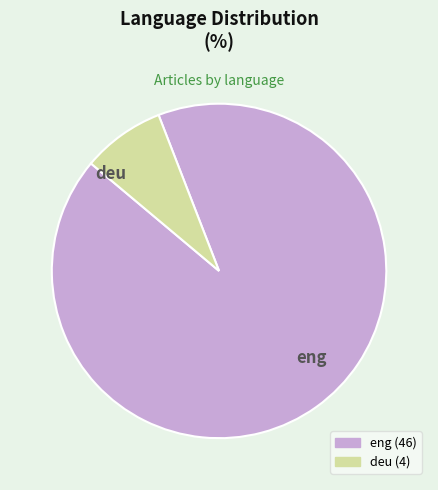

Rank the categories by value from lowest to highest.

deu, eng